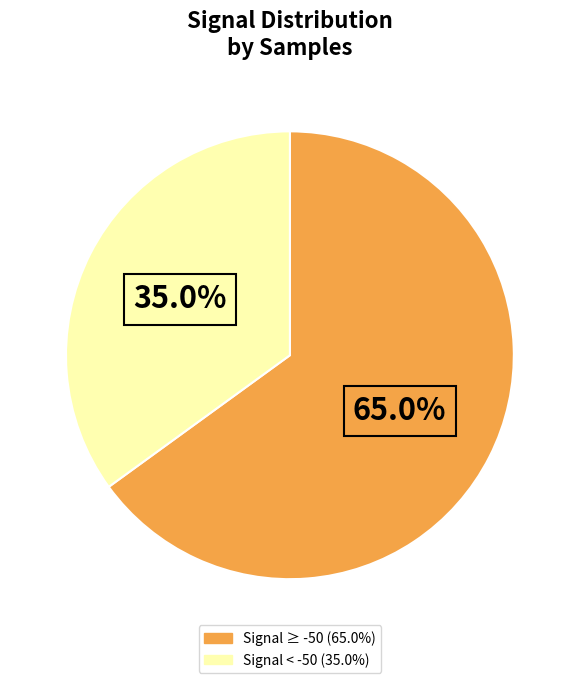

Is there a majority slice in this chart?

Yes